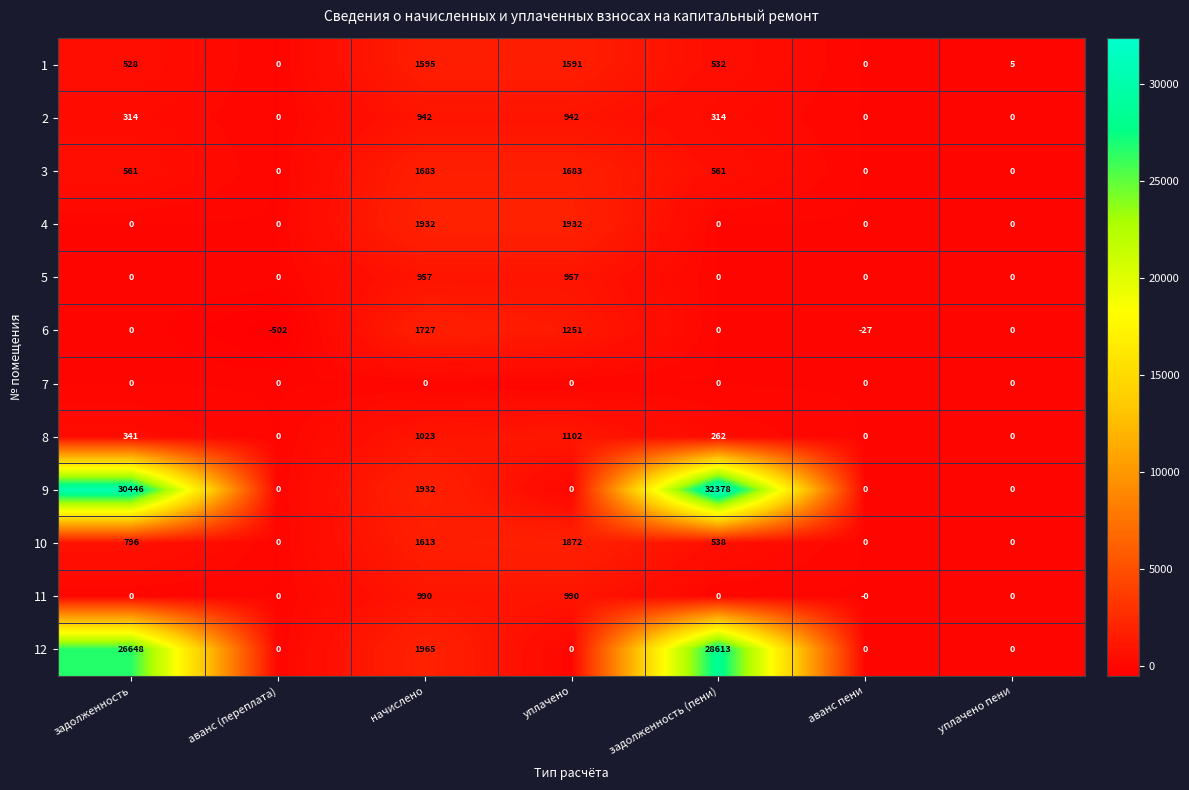

The 5 series shows 1689 at уплачено. True or false?

False